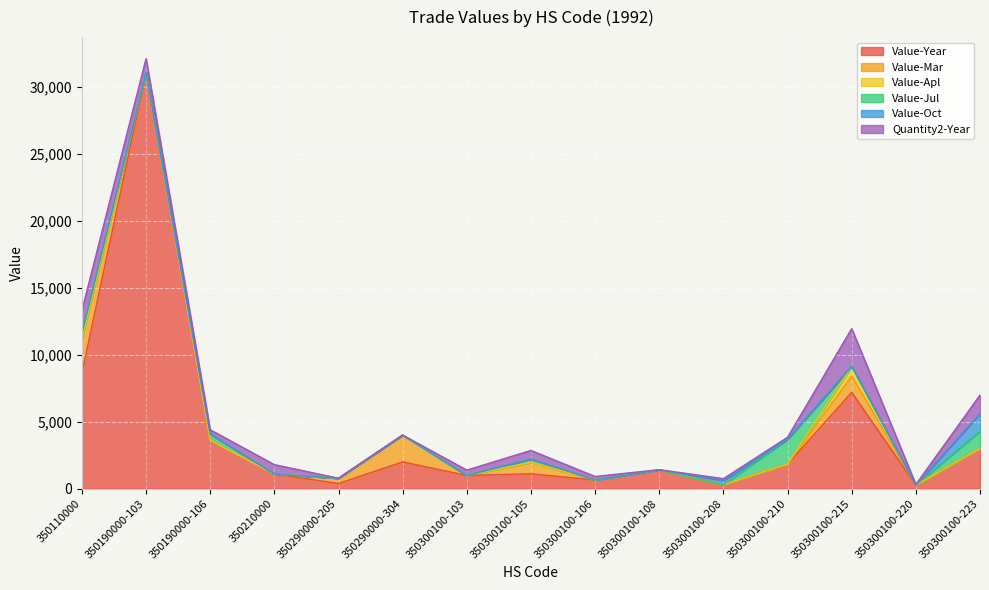

Reading left to right, extract all data points from this chart.

Value-Year: 8642	31062	3622	1095	388	2000	988	1108	650	1400	300	1844	7194	268	3010
Value-Mar: 2550	0	0	0	388	2000	0	858	0	0	0	0	1216	0	0
Value-Apl: 0	0	0	0	0	0	0	0	0	0	0	0	727	0	0
Value-Jul: 401	0	458	0	0	0	0	250	0	0	0	1844	0	0	1290
Value-Oct: 0	0	0	0	0	0	0	0	0	0	300	0	0	0	1290
Quantity2-Year: 1720	1050	320	700	5	3	399	640	260	20	150	150	2816	50	1400